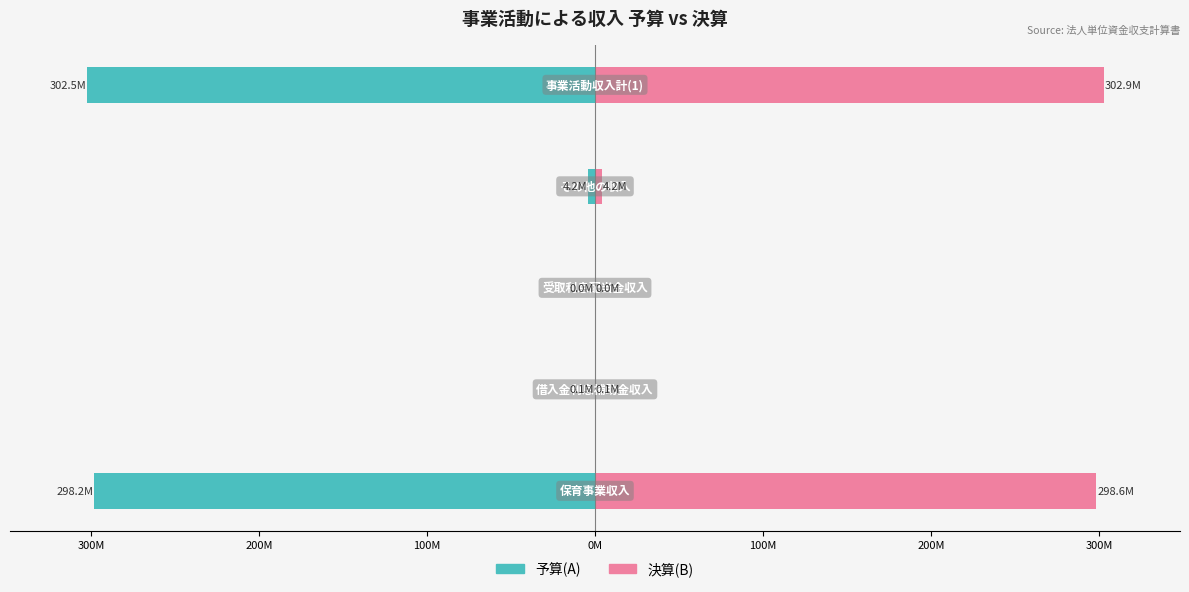

What is the average value of the 予算(A) series?

-121.0